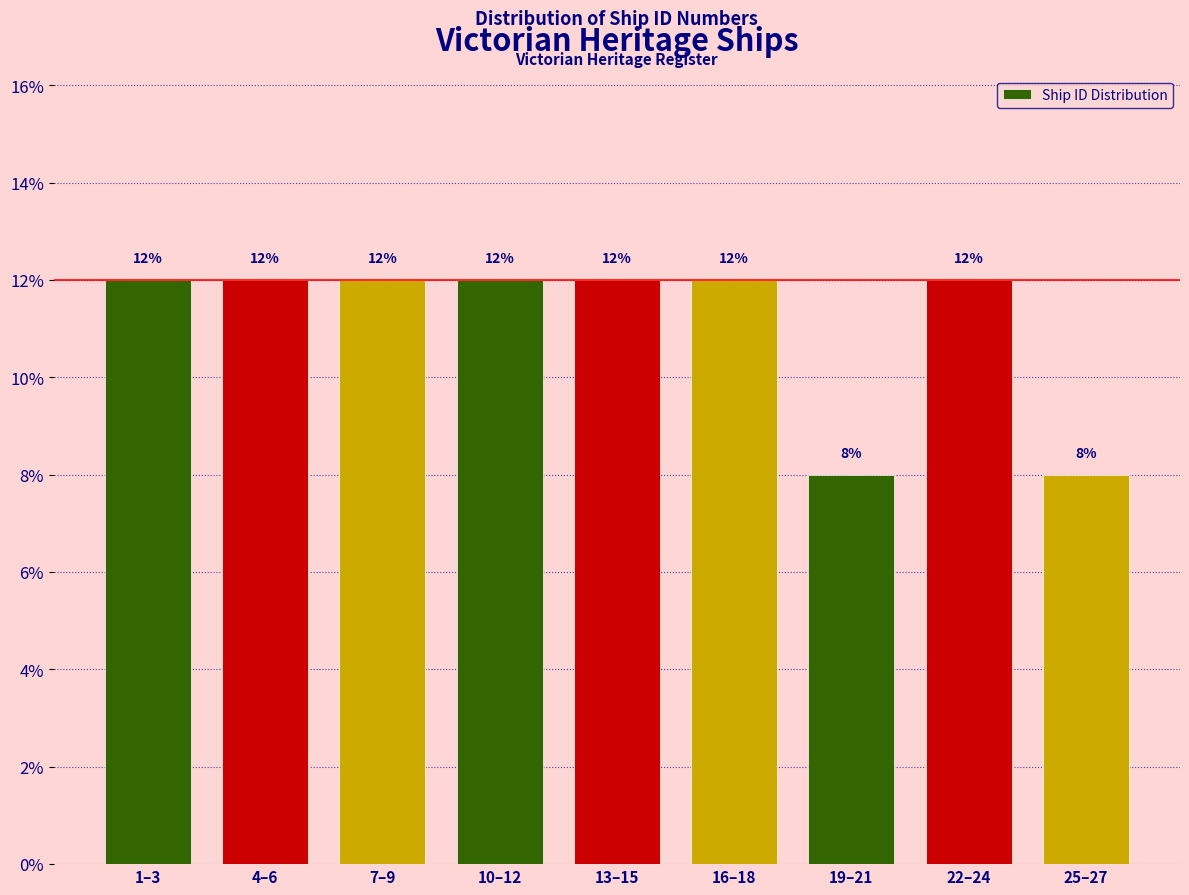

Reading left to right, extract all data points from this chart.

12	12	12	12	12	12	8	12	8